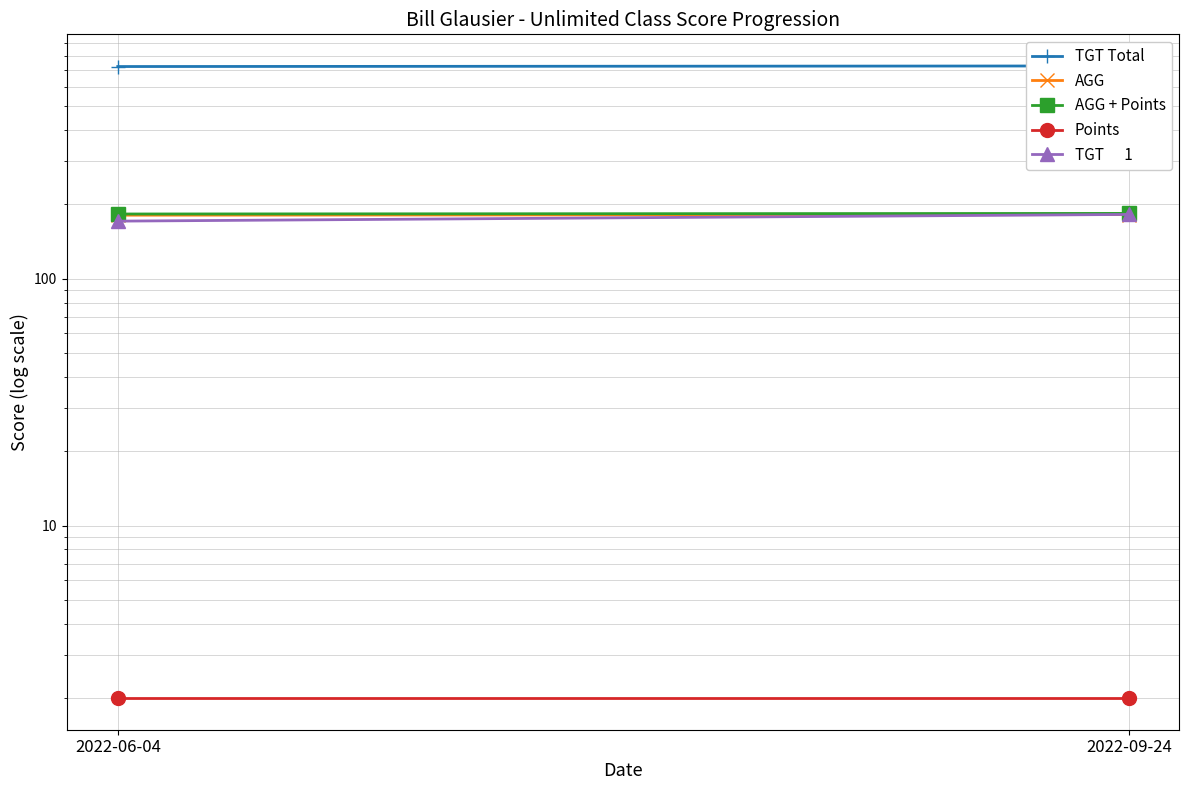

What is the label of the 2nd point from the left?

2022-09-24